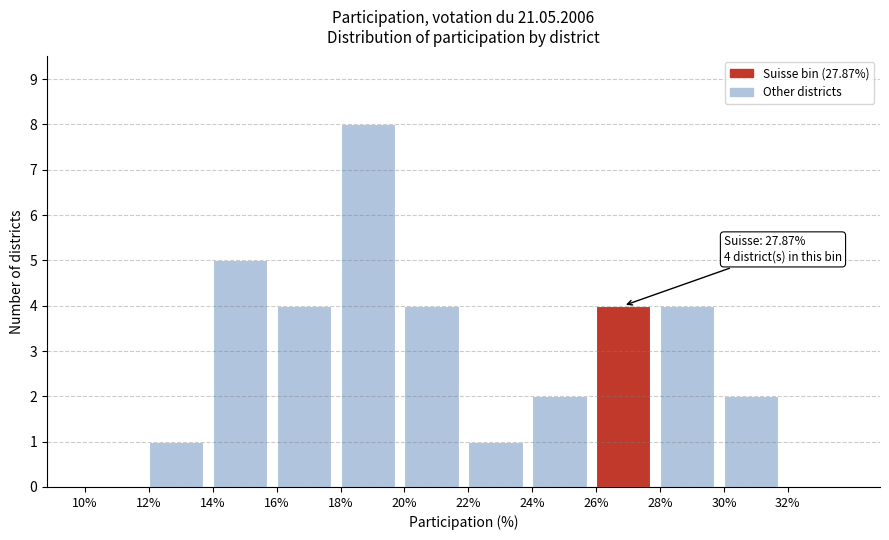

Over which range of the x-axis is the bar tallest?

18 to 20